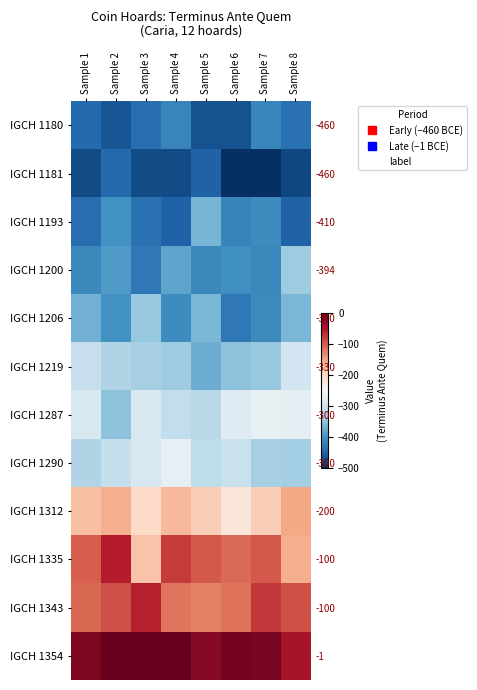

Which category has the highest value across all series?

Sample 2